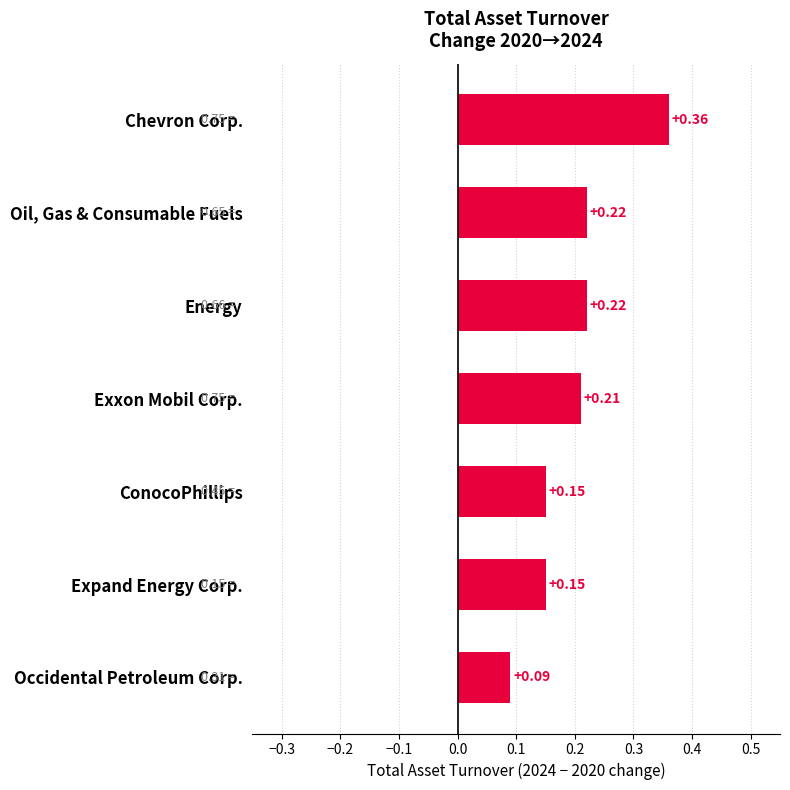

At which category does the chart reach its minimum across all series?

Occidental Petroleum Corp.